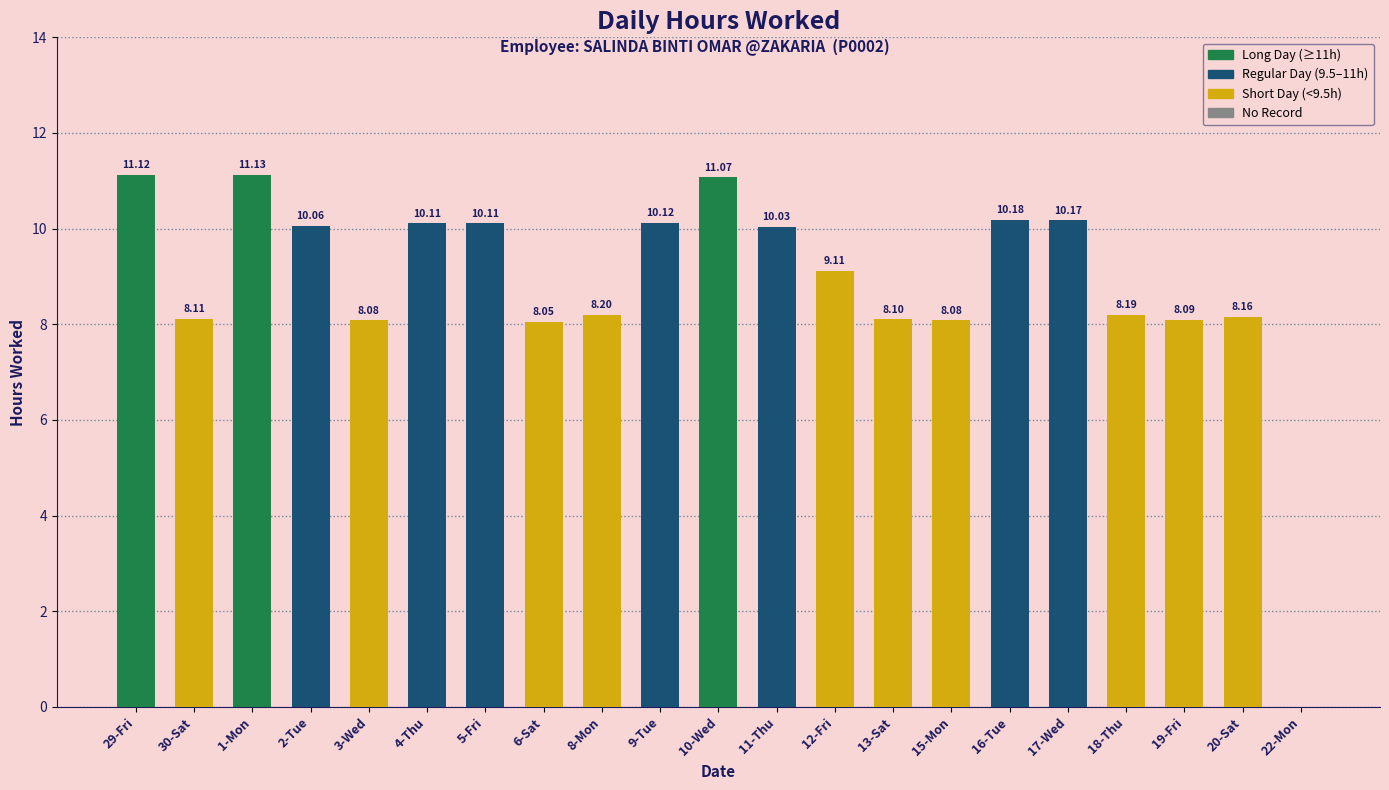

Which has a higher value, 12-Fri or 5-Fri?

5-Fri